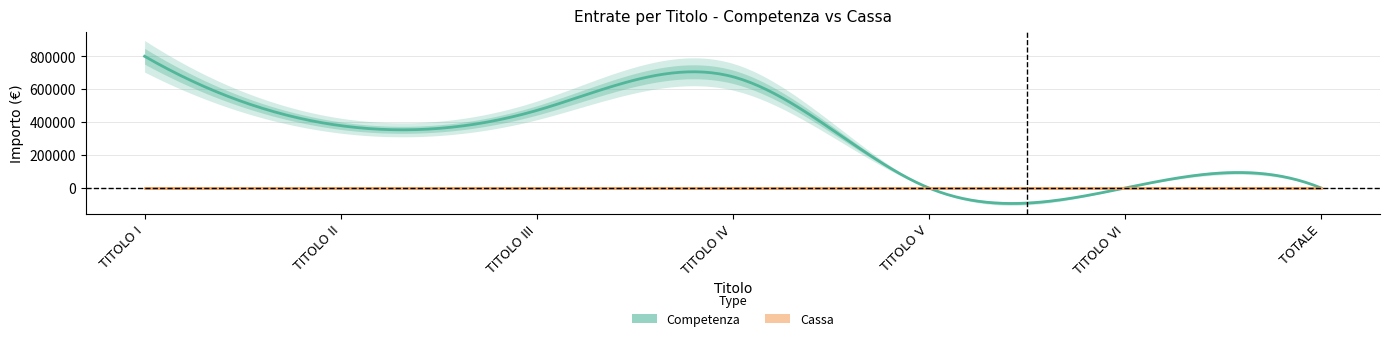

Reading left to right, extract all data points from this chart.

Competenza: 799200	378280	470640	675000	0	0	0
Cassa: 0	0	0	0	0	0	0